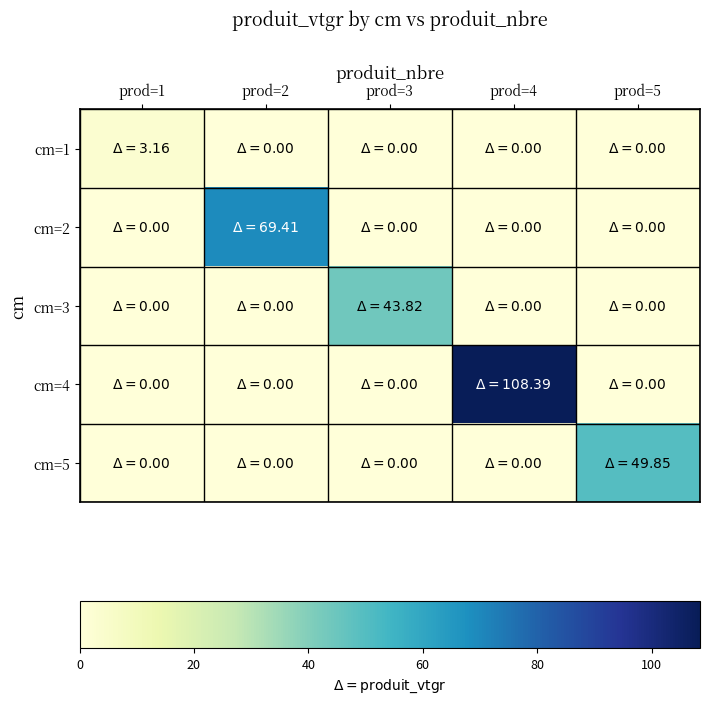

How many distinct data groups are displayed?

5